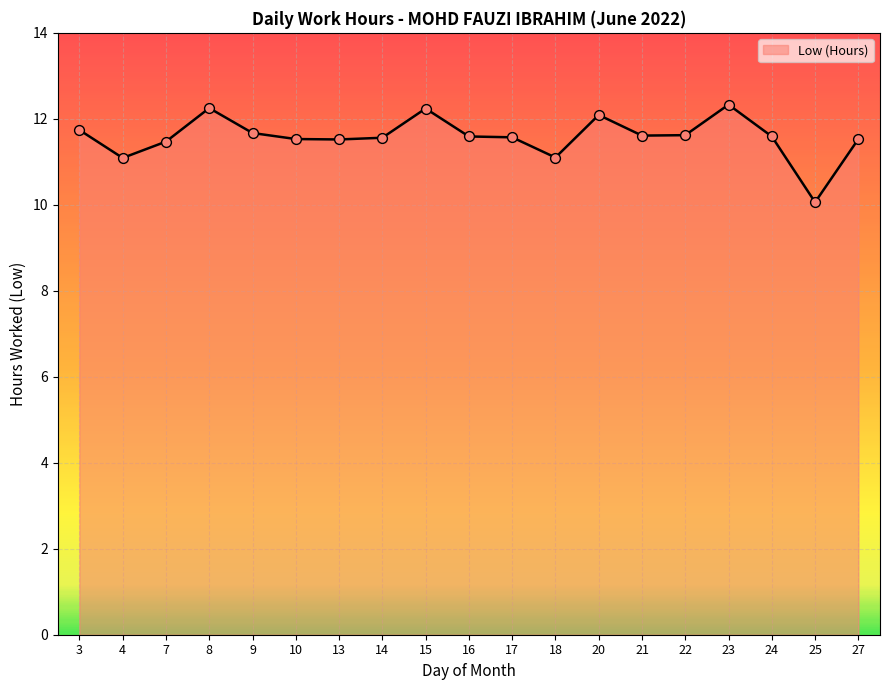

What is the ratio of the value at 7 to the value at 16?

1.0